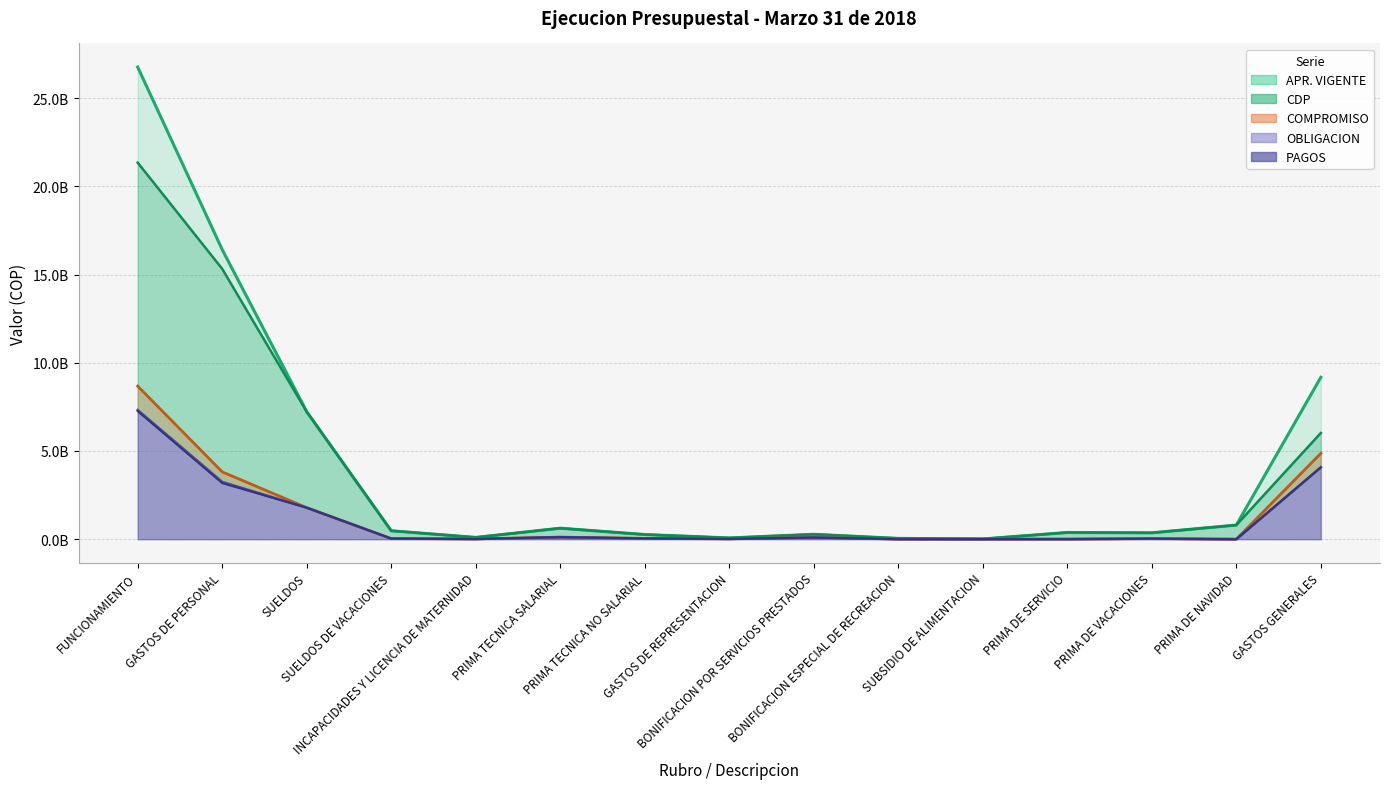

Rank the series at BONIFICACION POR SERVICIOS PRESTADOS from highest to lowest value.

APR. VIGENTE, CDP, COMPROMISO, OBLIGACION, PAGOS